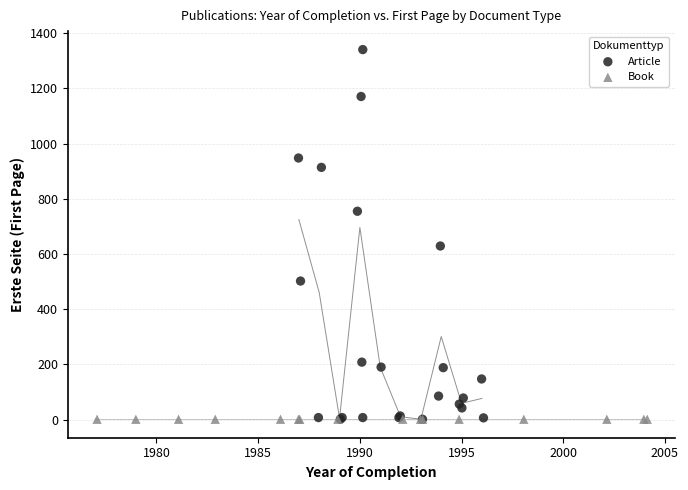

Which series reaches the maximum Y coordinate?

Article